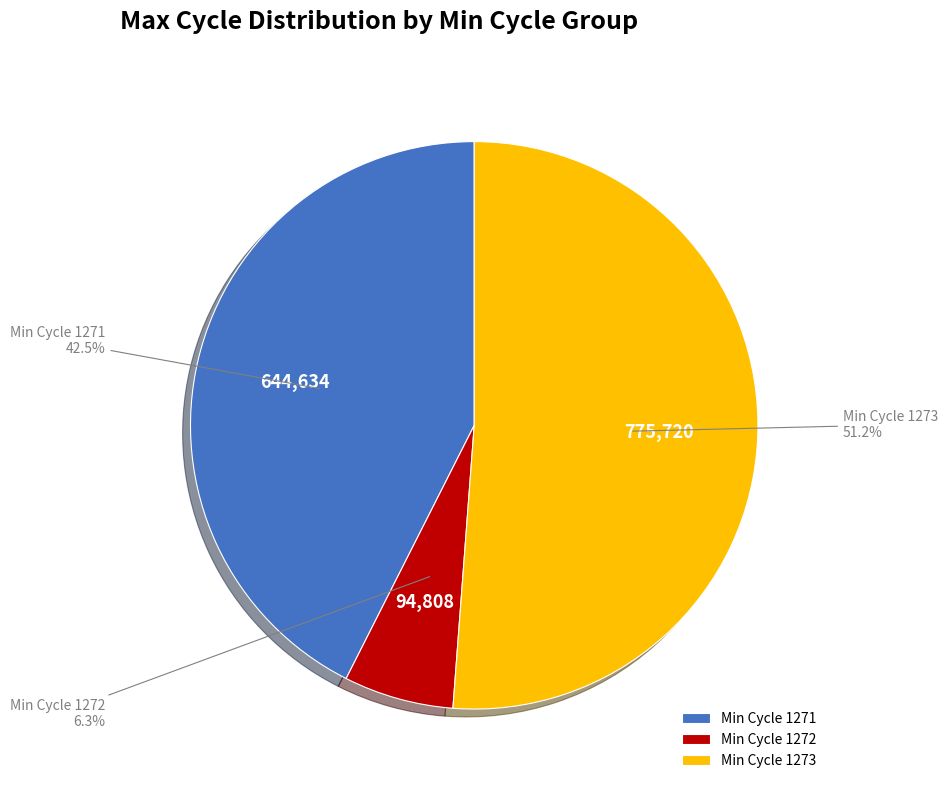

What is the majority slice?

Min Cycle 1273